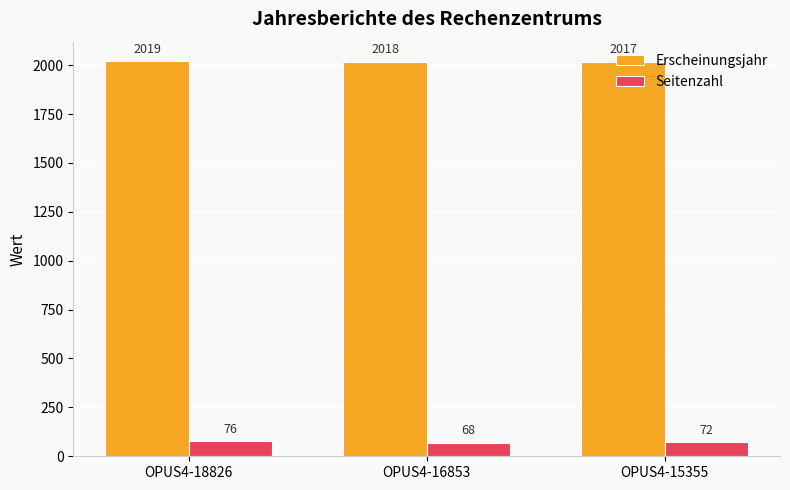

What is the highest value of the Seitenzahl series?

76